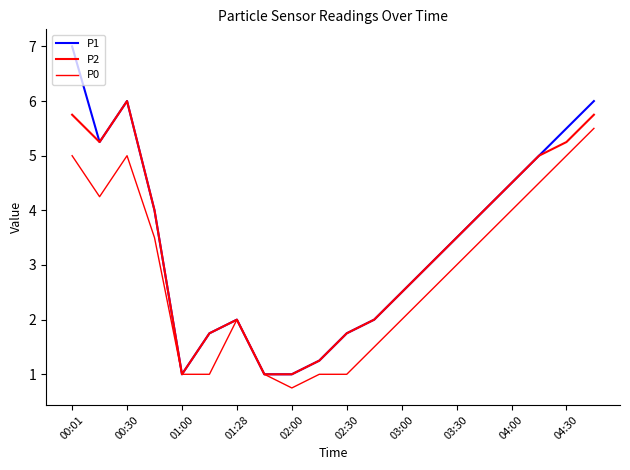

How many lines are shown in the chart?

3